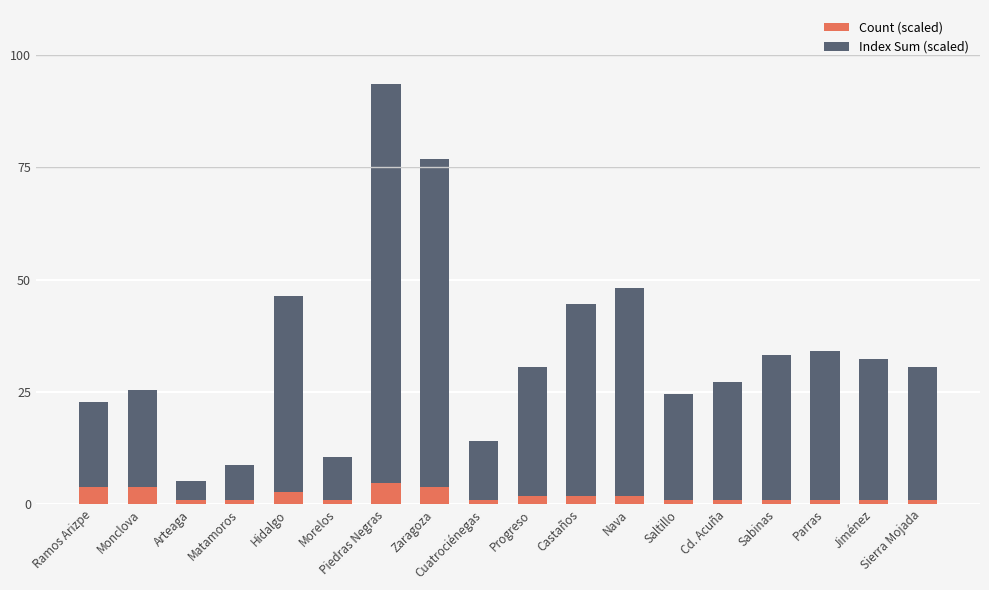

Read the Count (scaled) value at Monclova.

3.7